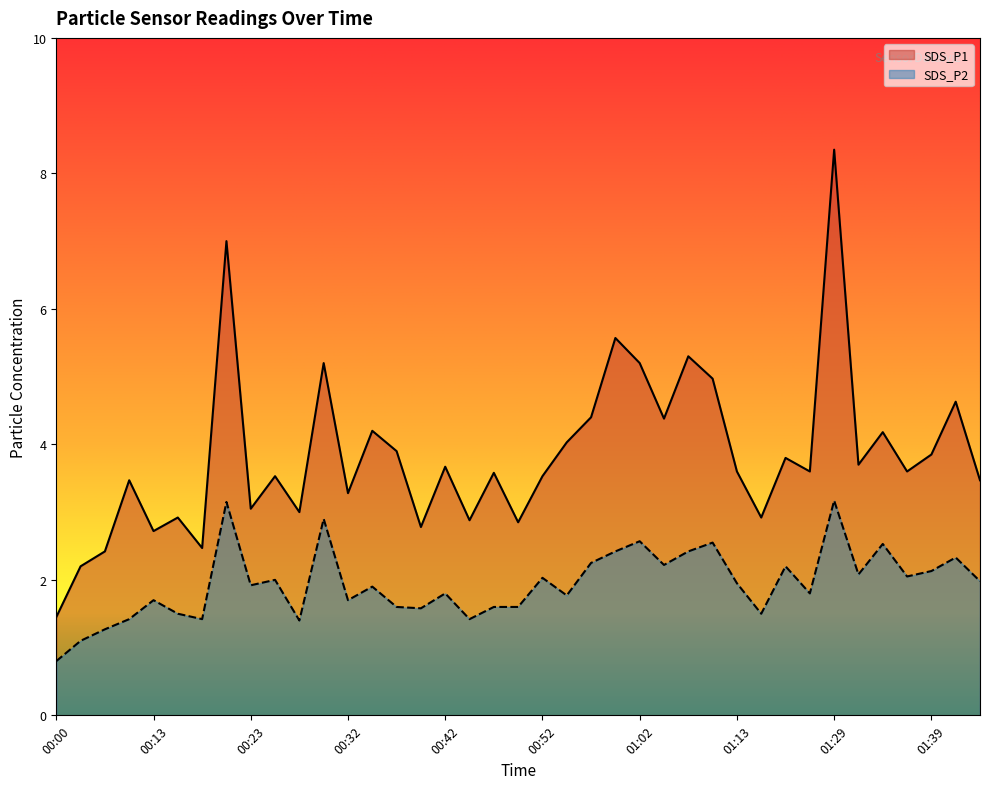

Which has a higher value, 01:10 or 00:42?

01:10